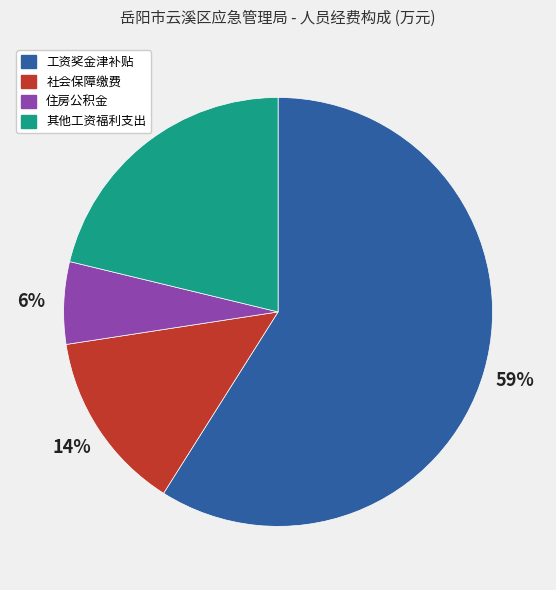

Which slice is the largest?

工资奖金津补贴